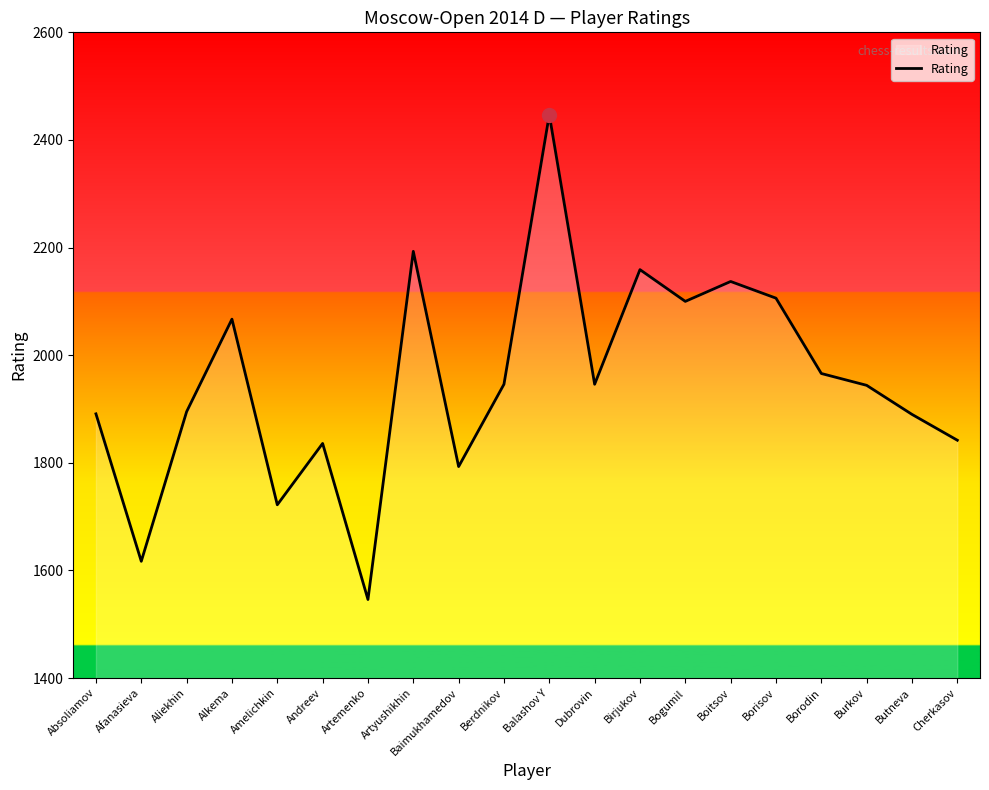

Approximately how many times larger is the value at Boitsov compared to Dubrovin?

1.1